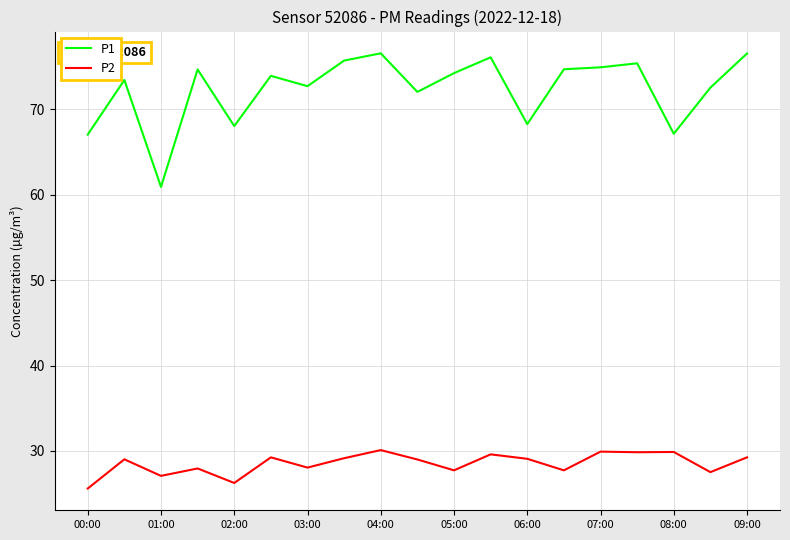

True or false: P1 and P2 cross at least once.

False